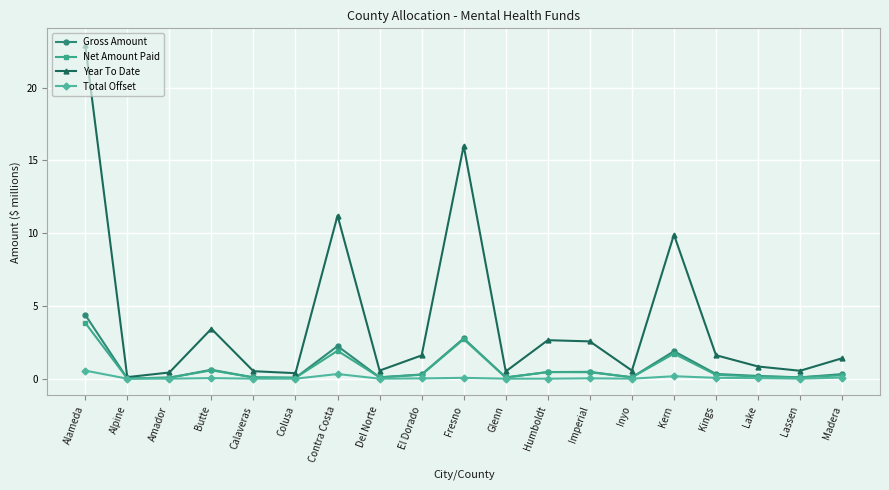

What is the sum of the Total Offset values at Humboldt and Contra Costa?

0.3